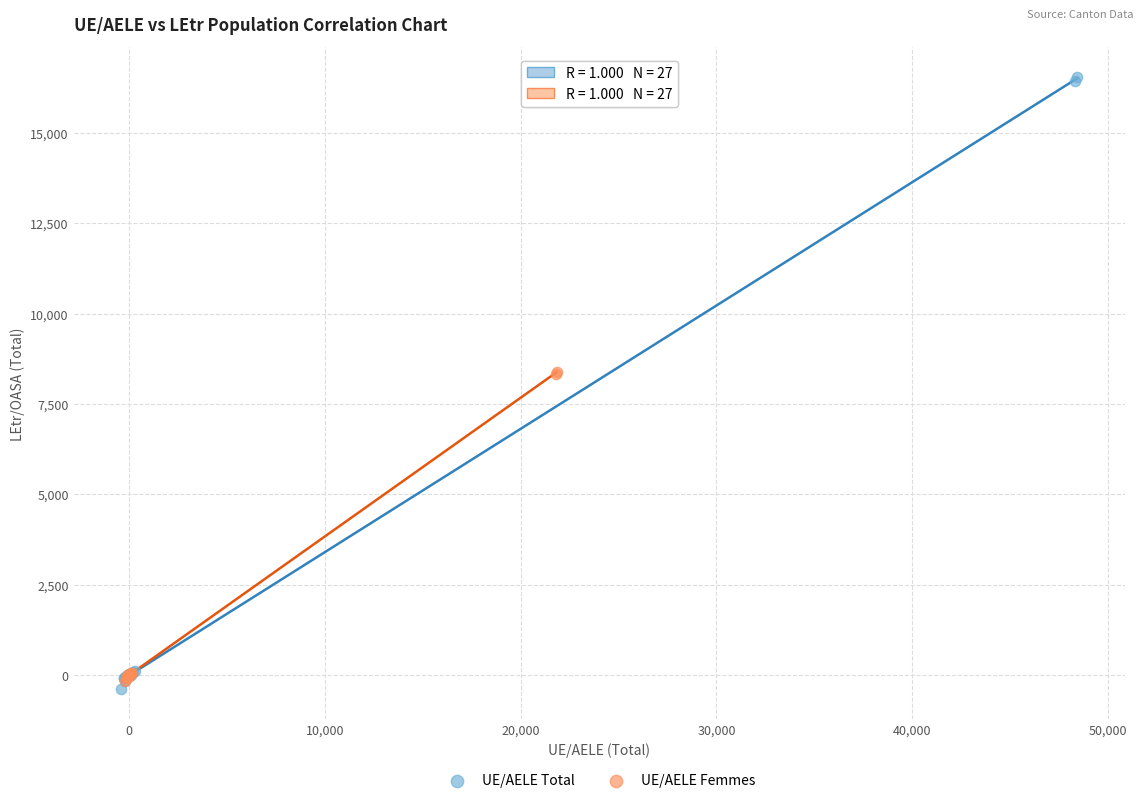

Which series contains the highest Y value?

UE/AELE Total